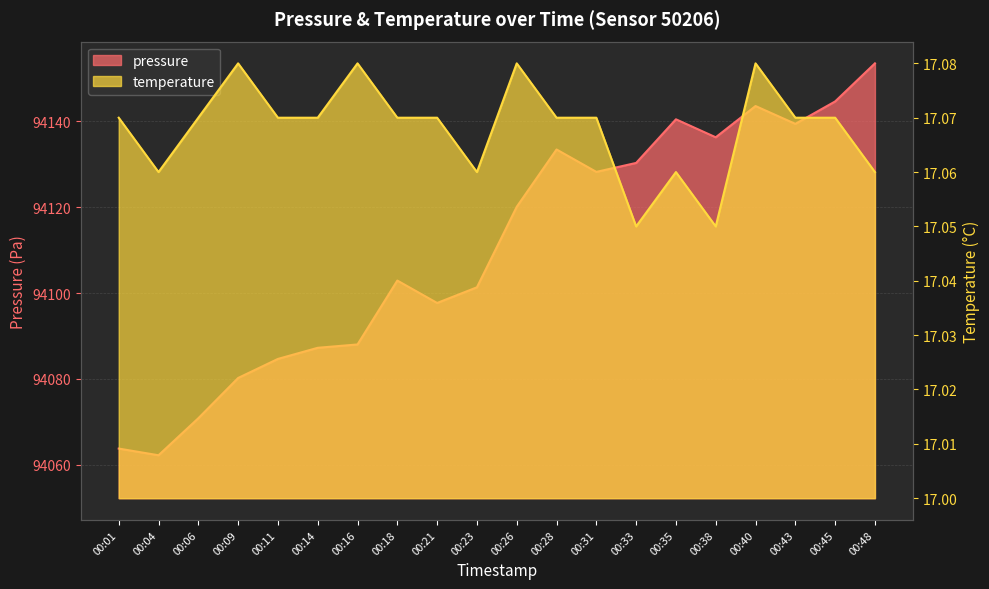

Is it true that temperature equals 26.0 at 00:26?

False